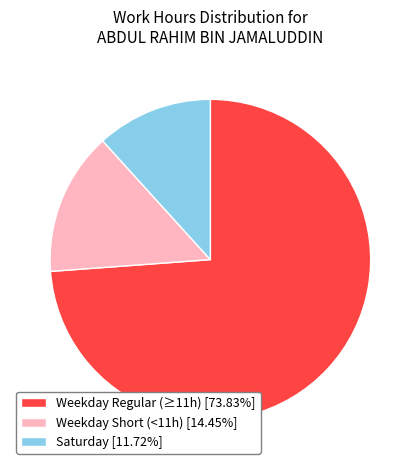

Approximately how many times larger is the value at Weekday Regular (≥11h) [73.83%] compared to Weekday Short (<11h) [14.45%]?

5.1